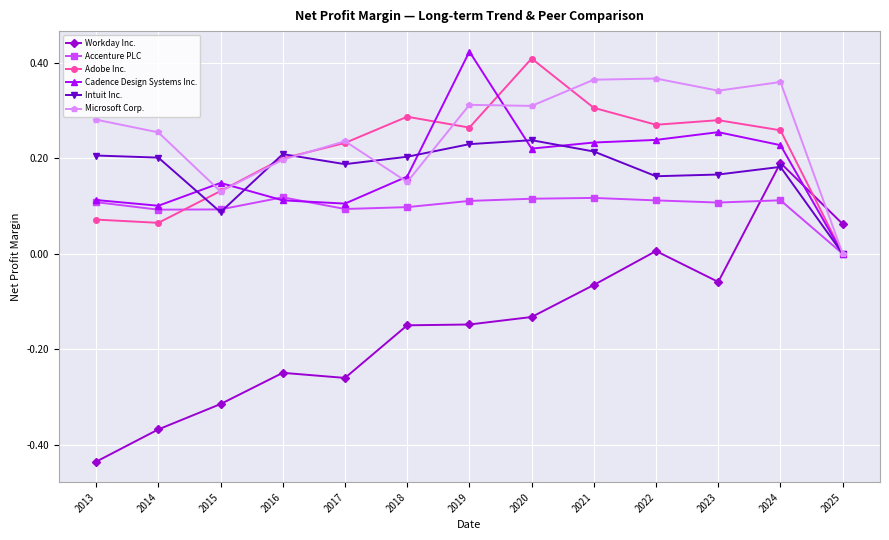

In Adobe Inc., how many points are lower than both neighbors (excluding endpoints)?

3